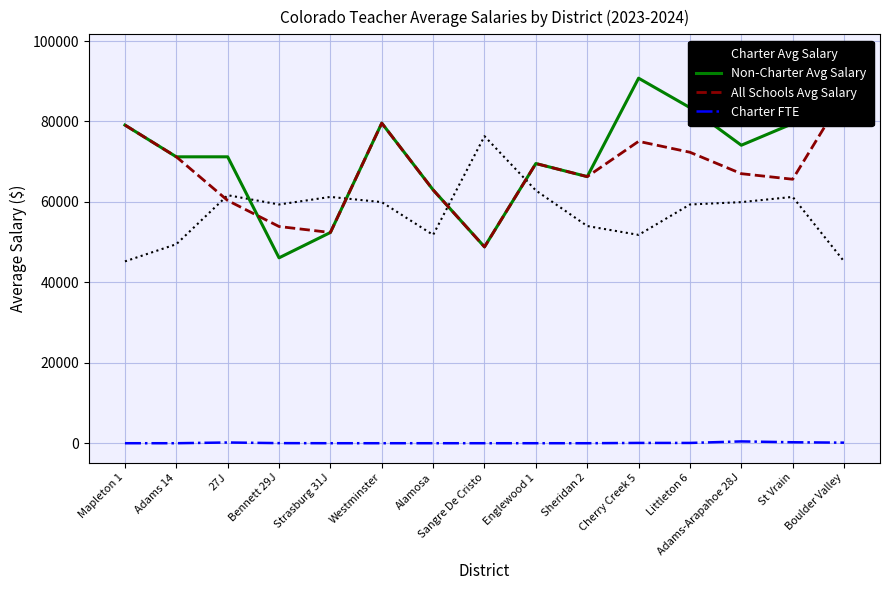

What position from the right is Adams-Arapahoe 28J?

3